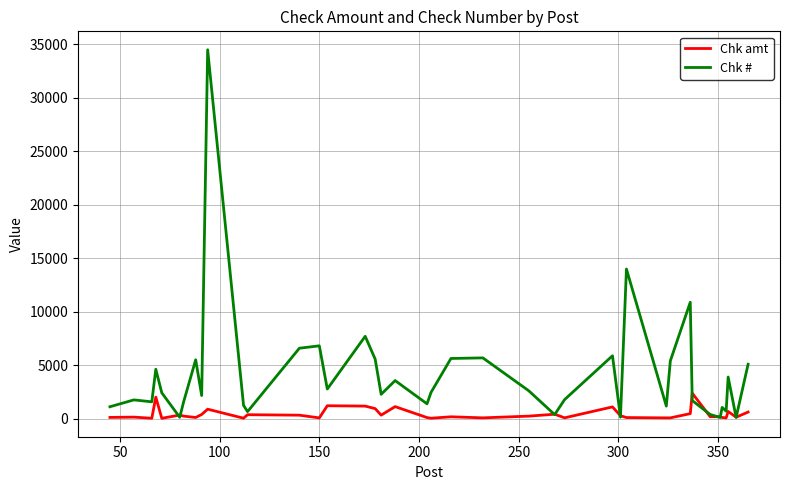

Which series has the largest range (max minus min)?

Chk #